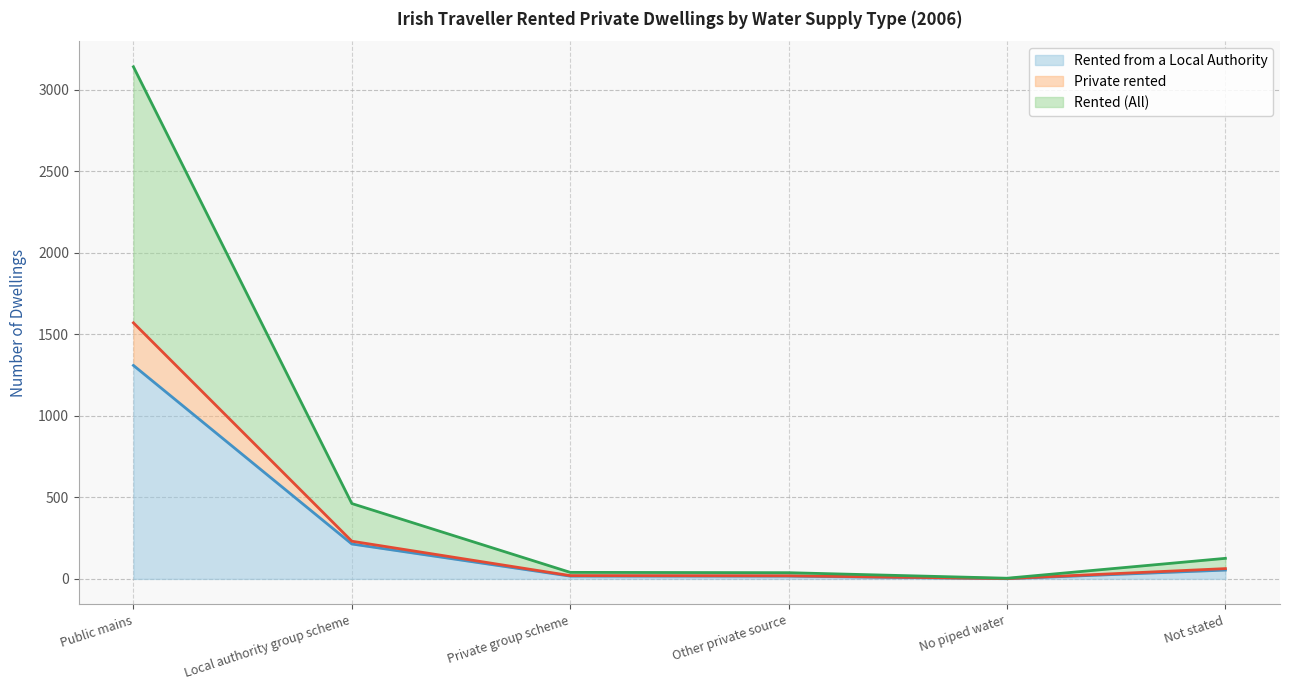

True or false: Rented from a Local Authority has more than 1 points higher than both neighbors.

False